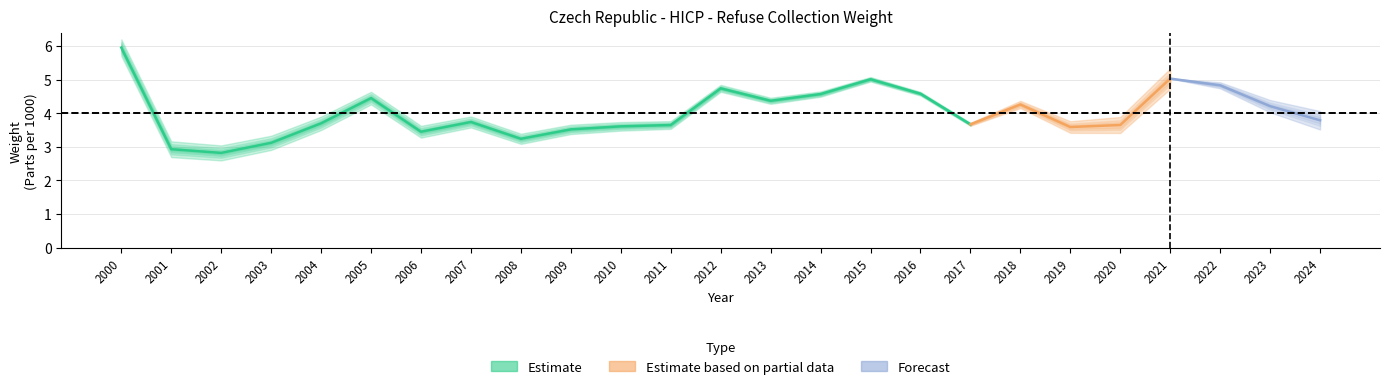

The value at 2018 is 4.3. True or false?

True